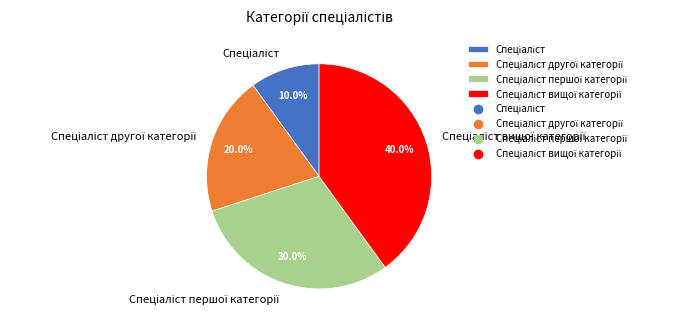

To the nearest percent, what is the difference between the largest and smallest slice percentages?

30%